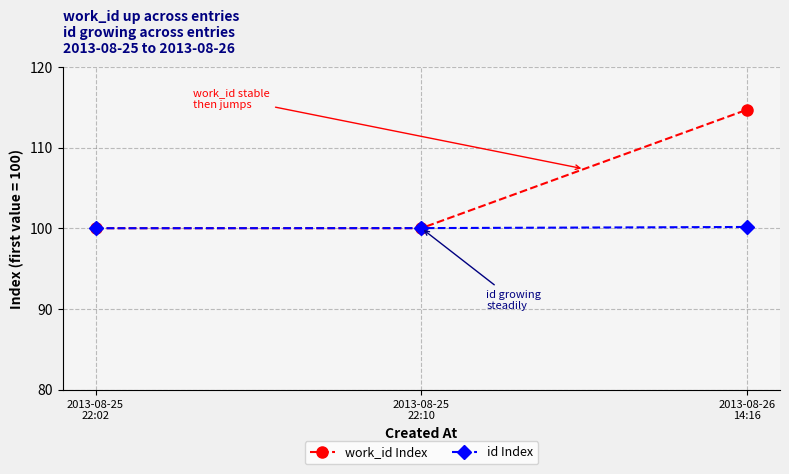

What is the difference between the id Index values at 2013-08-26
14:16 and 2013-08-25
22:02?

0.2